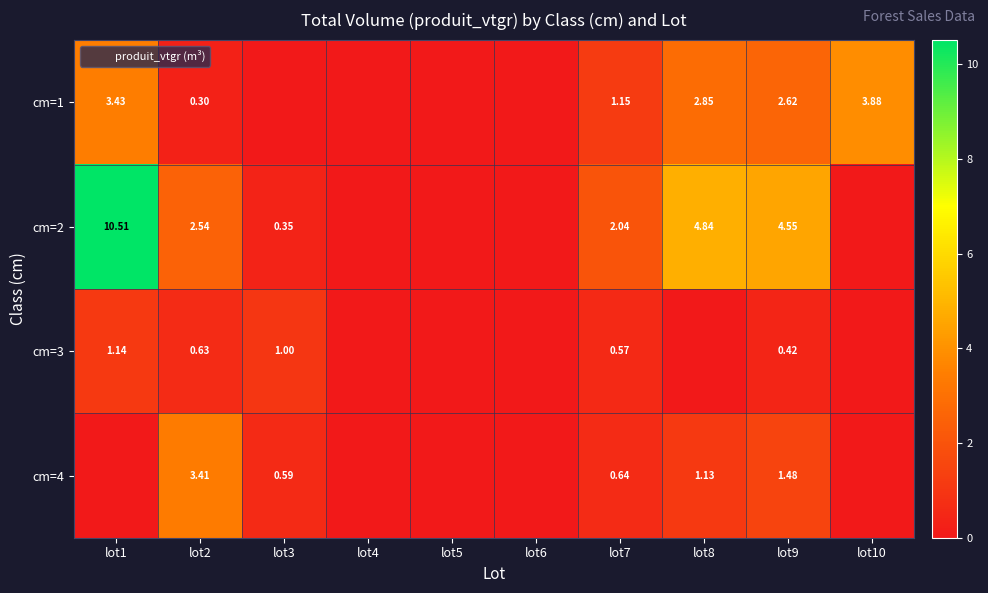

True or false: cm=4 has a value of 0.0 at lot5.

True